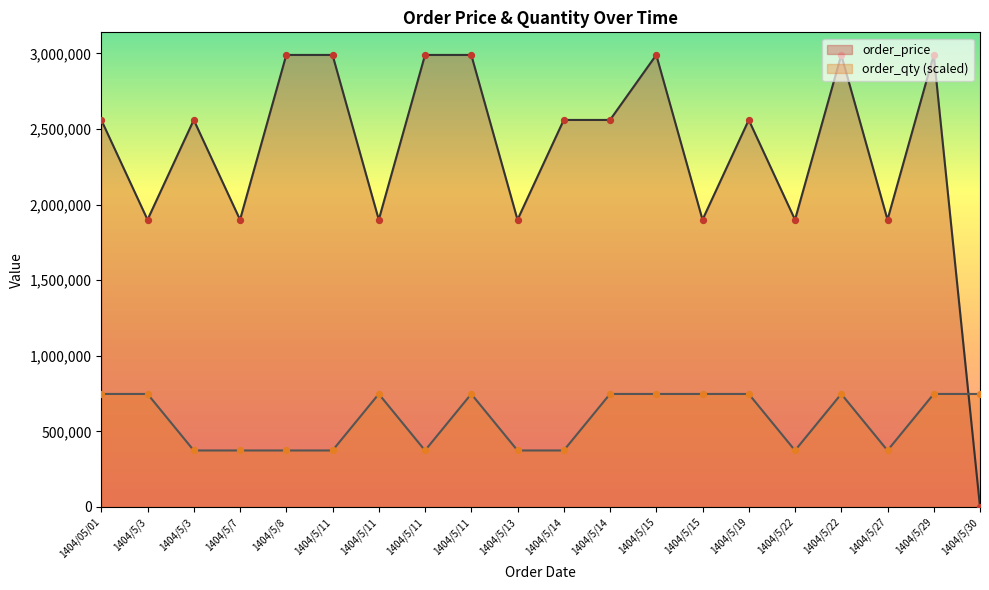

Is the value of order_price at 1404/5/7 greater than the value of order_qty at 1404/5/15?

Yes